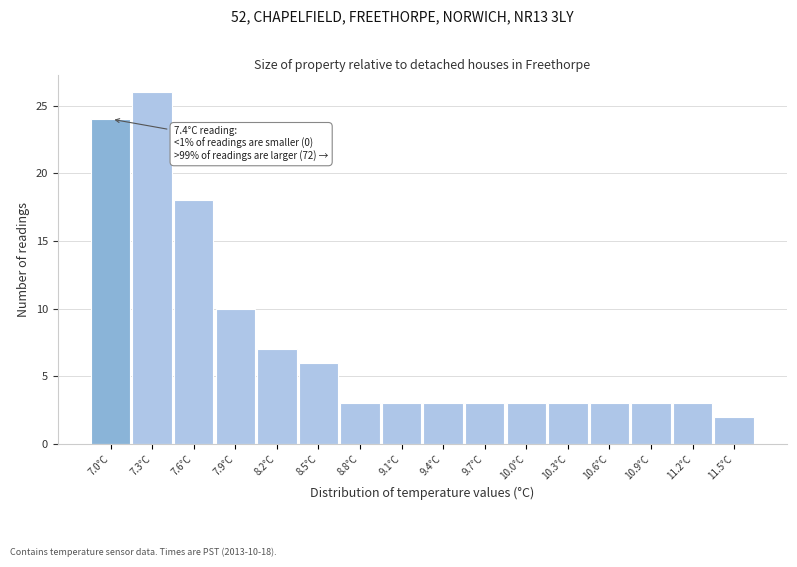

Reading left to right, transcribe all the data shown in this chart.

24	26	18	10	7	6	3	3	3	3	3	3	3	3	3	2